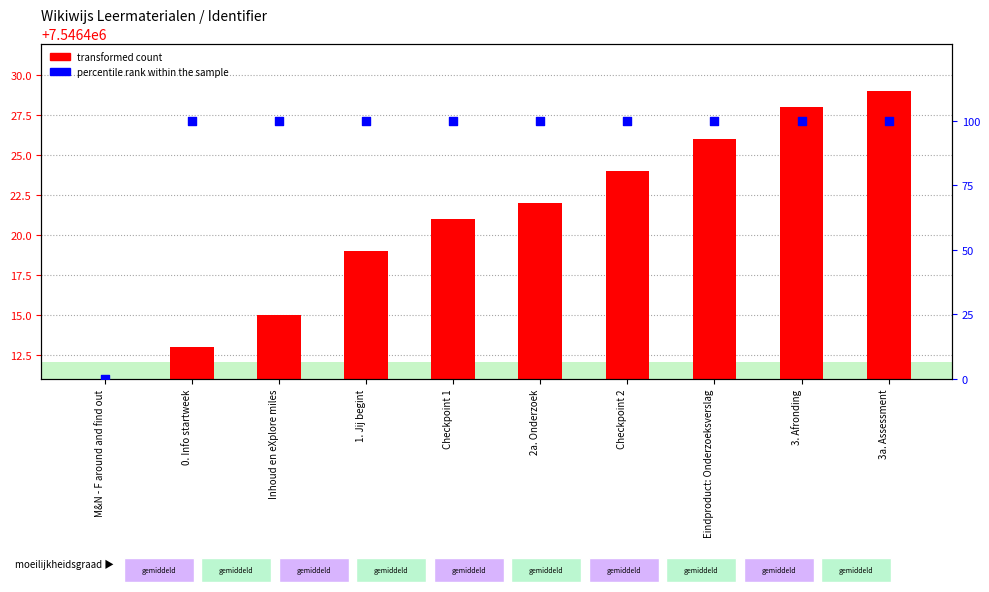

At which category is the sum across all series the highest?

3a. Assessment